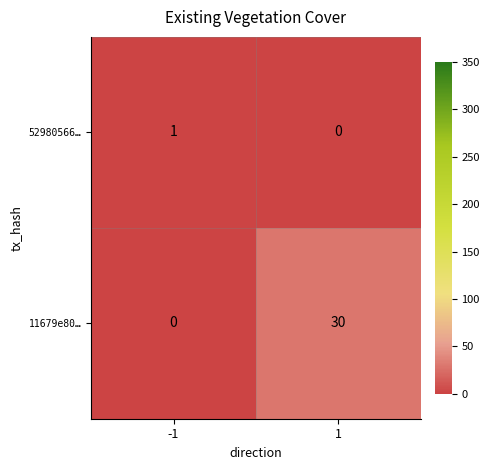

Reading left to right, transcribe all the data shown in this chart.

52980566…: -1=1	1=0
11679e80…: -1=0	1=30